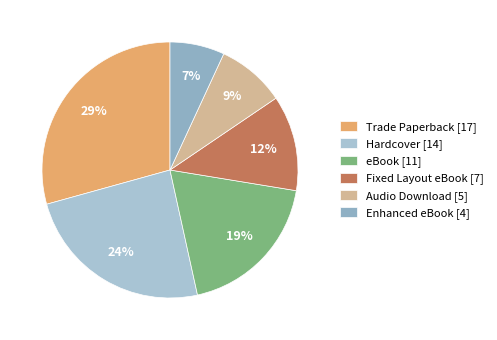

Is the sum of Hardcover and Fixed Layout eBook greater than half?

No